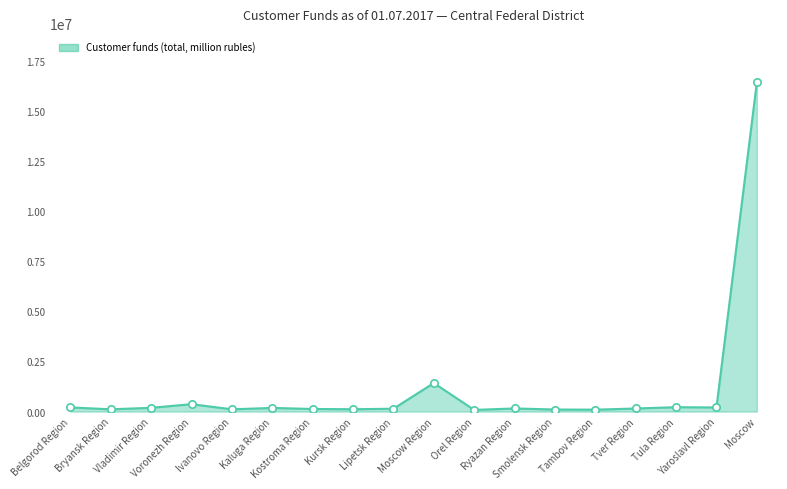

What is the maximum value shown in the chart?

16439465